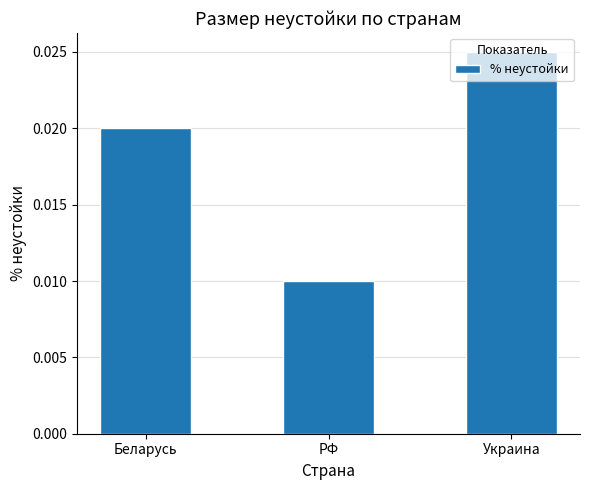

Which has a higher value, РФ or Беларусь?

Беларусь